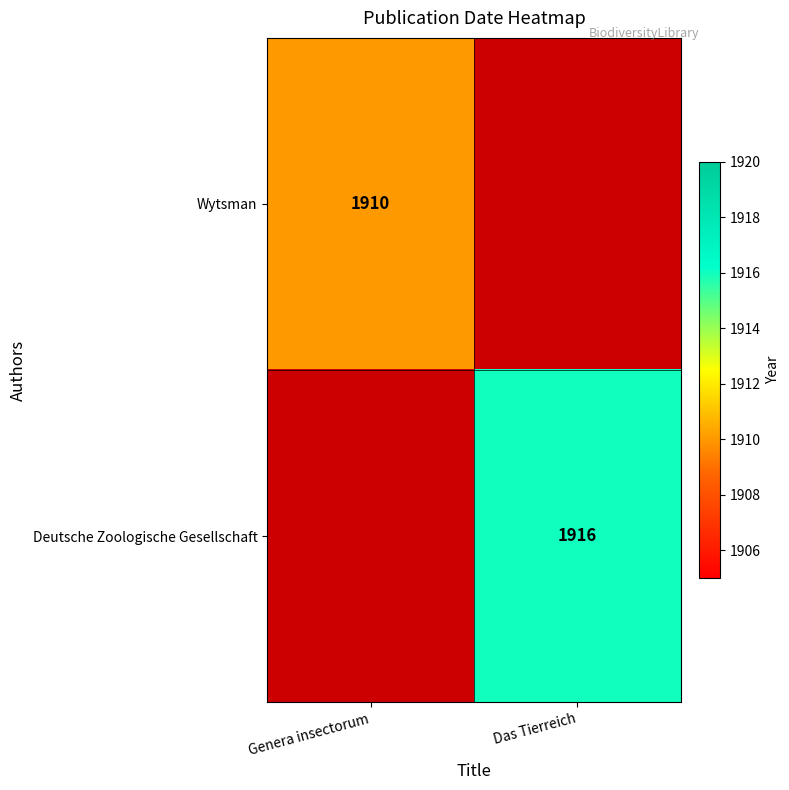

Is it true that Wytsman equals 1016 at Genera insectorum?

False